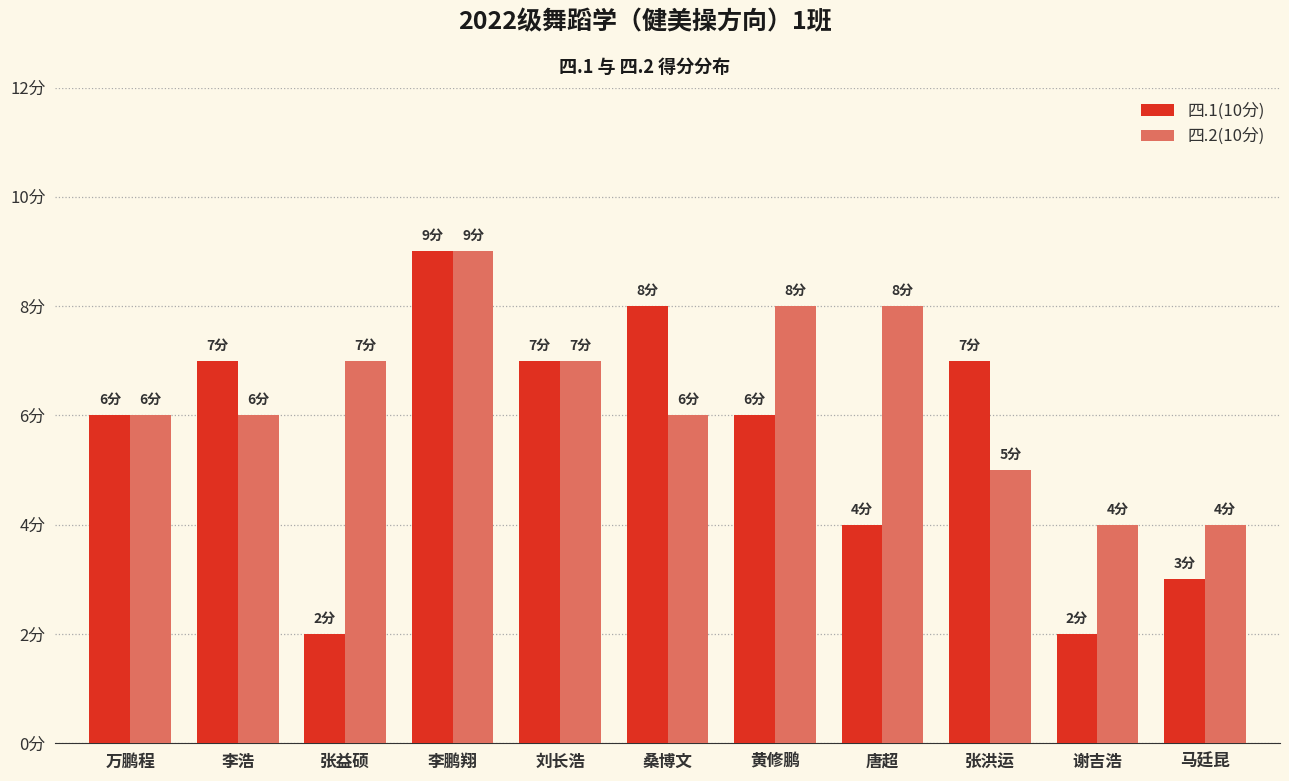

Which series changed the most between 李浩 and 黄修鹏?

四.2(10分)